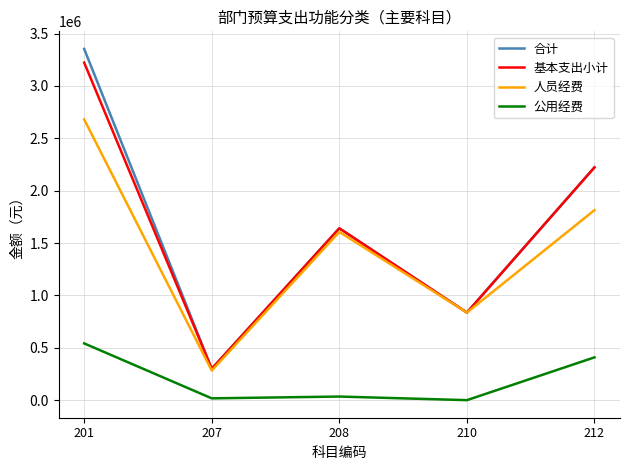

What is the sum of the 公用经费 values at 212 and 207?

425798.8